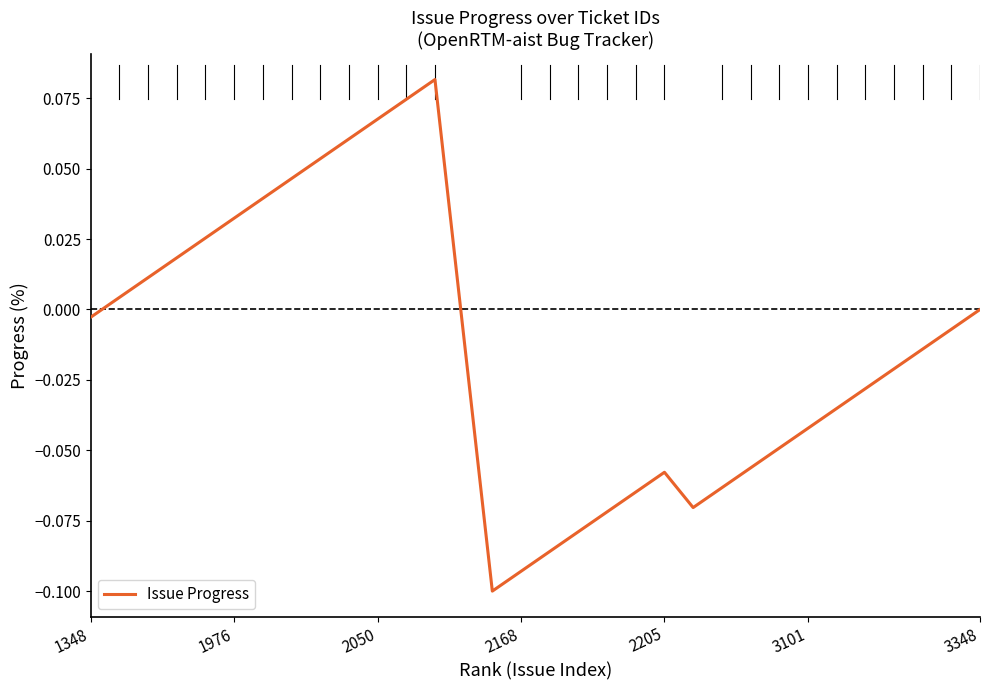

At which label is the value closest to 0?

3348